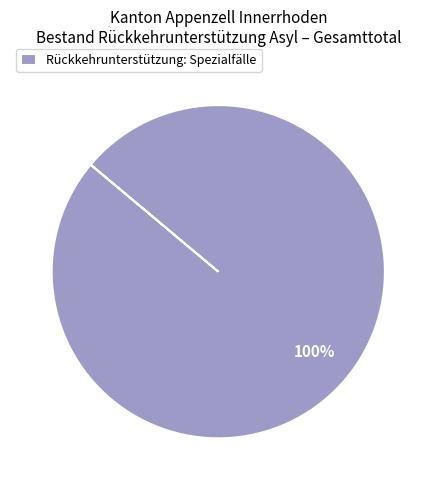

Is there a majority slice in this chart?

Yes